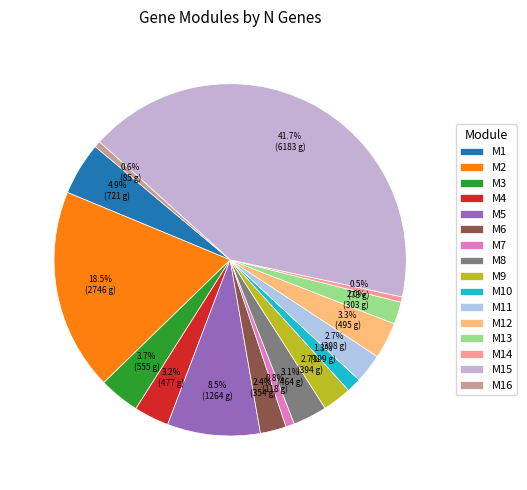

How many segments does this pie chart have?

16